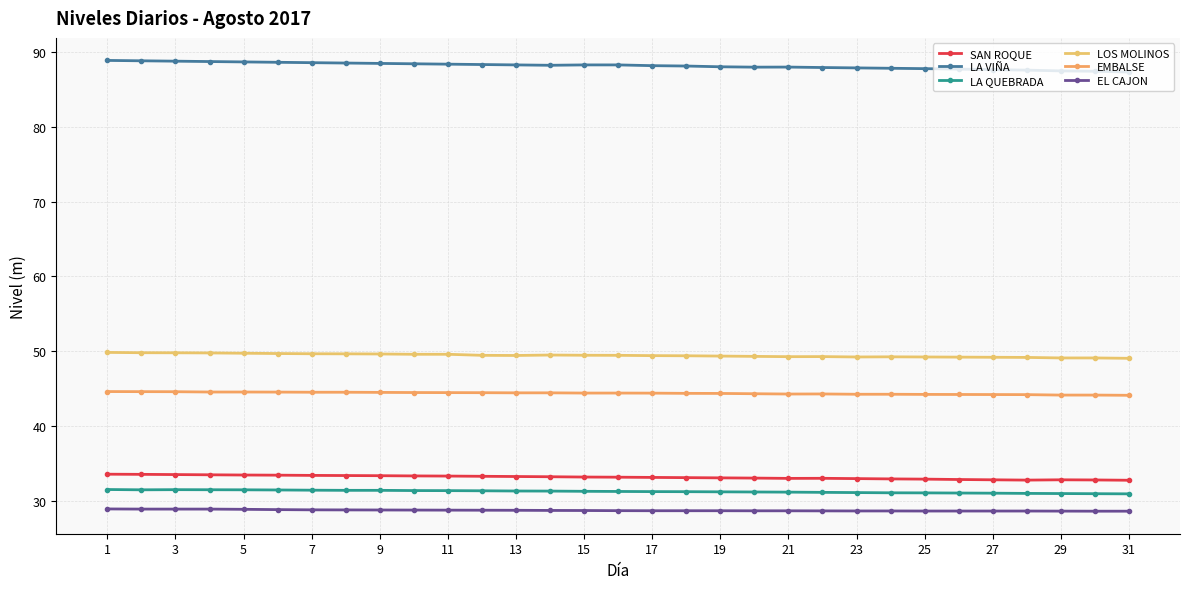

Does the chart have visible grid lines?

Yes